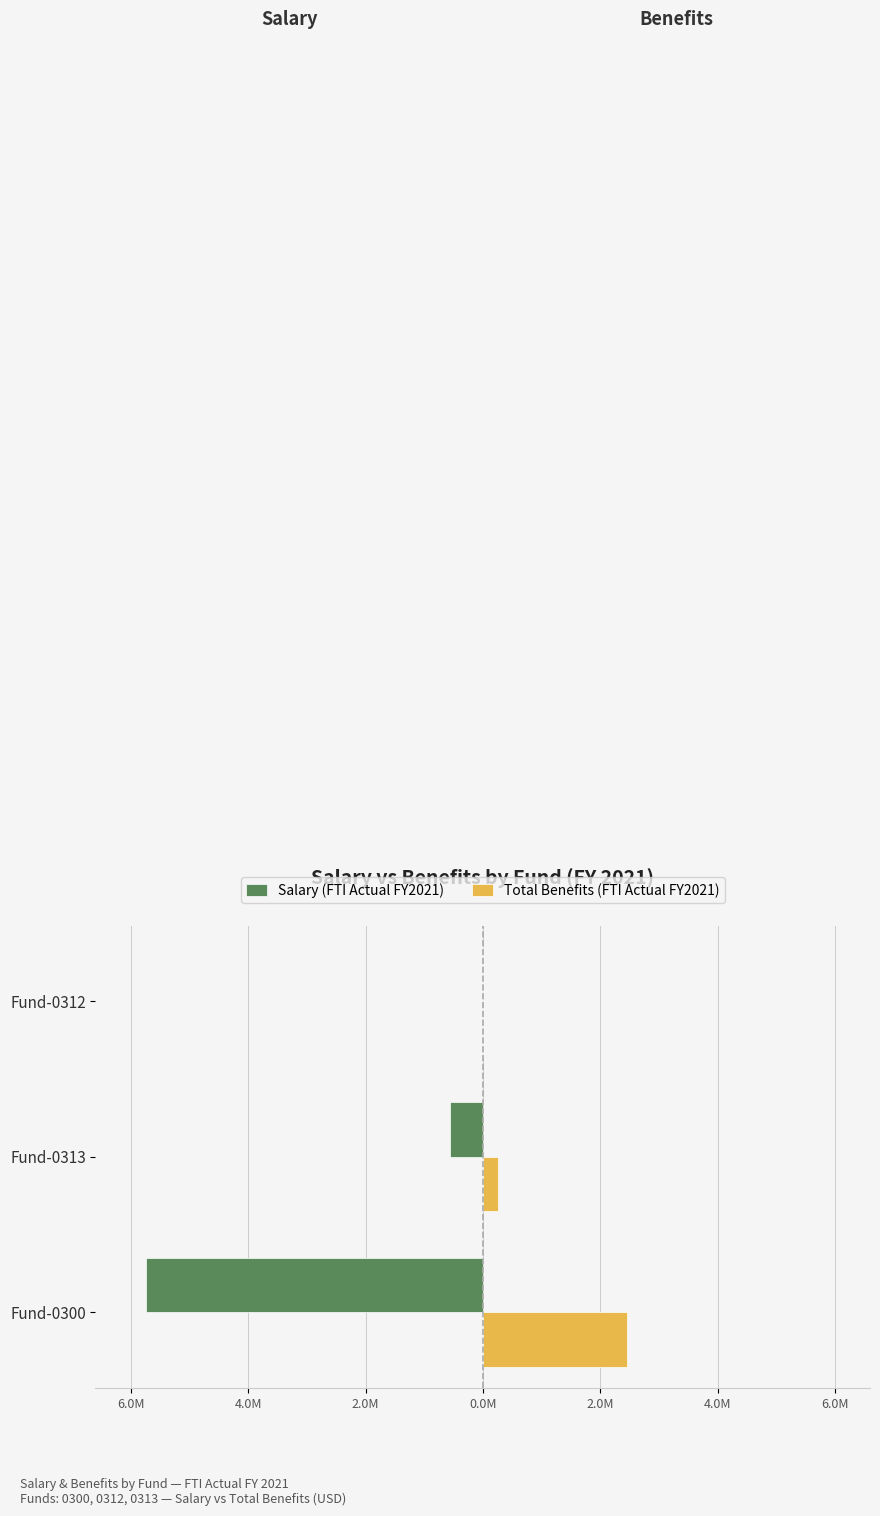

What are all the series names shown in the legend?

Salary (FTI Actual FY2021), Total Benefits (FTI Actual FY2021)